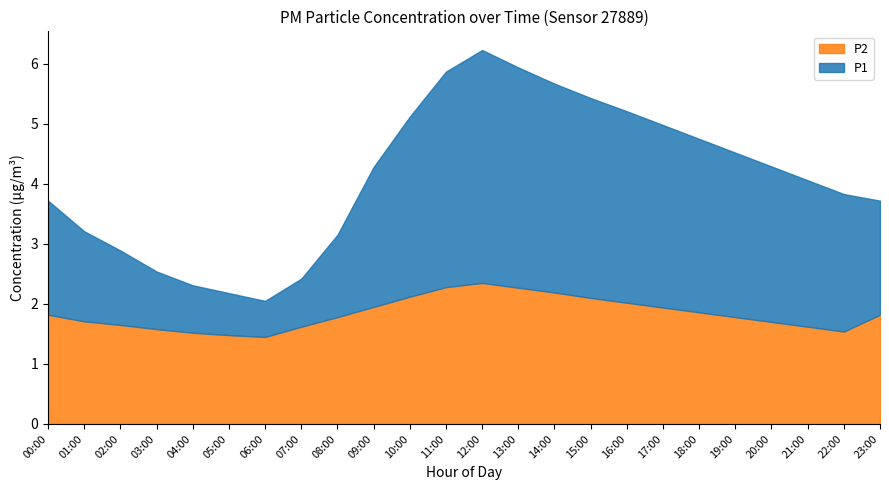

How many interior local peaks does the P1 series have?

1